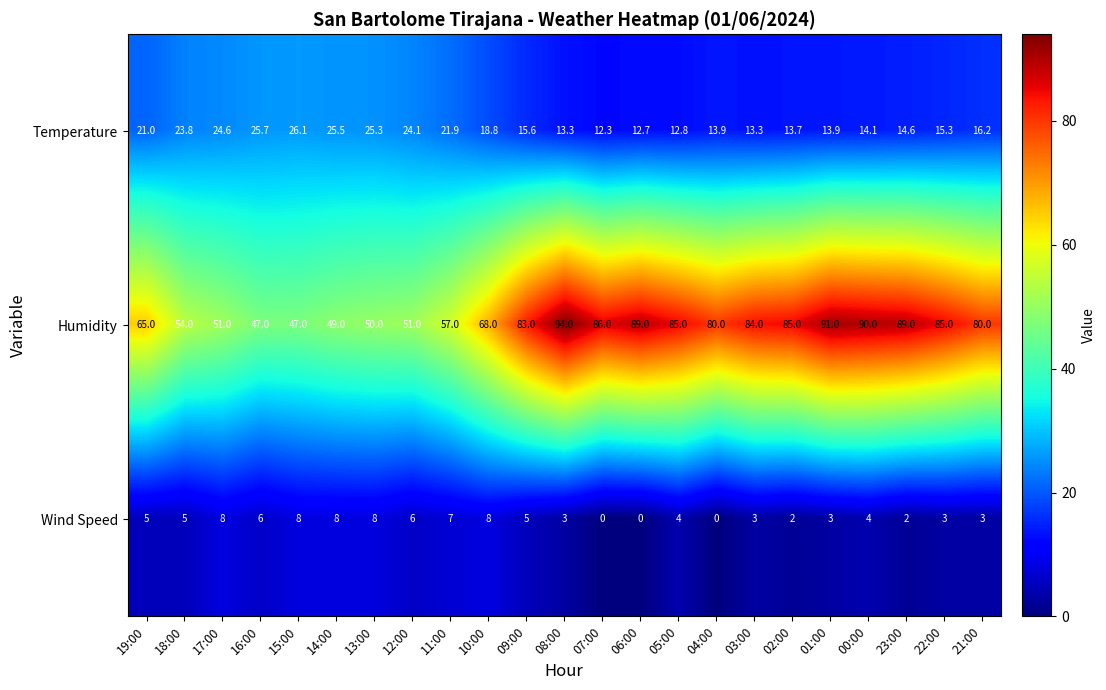

The Wind Speed series shows 2.3 at 18:00. True or false?

False